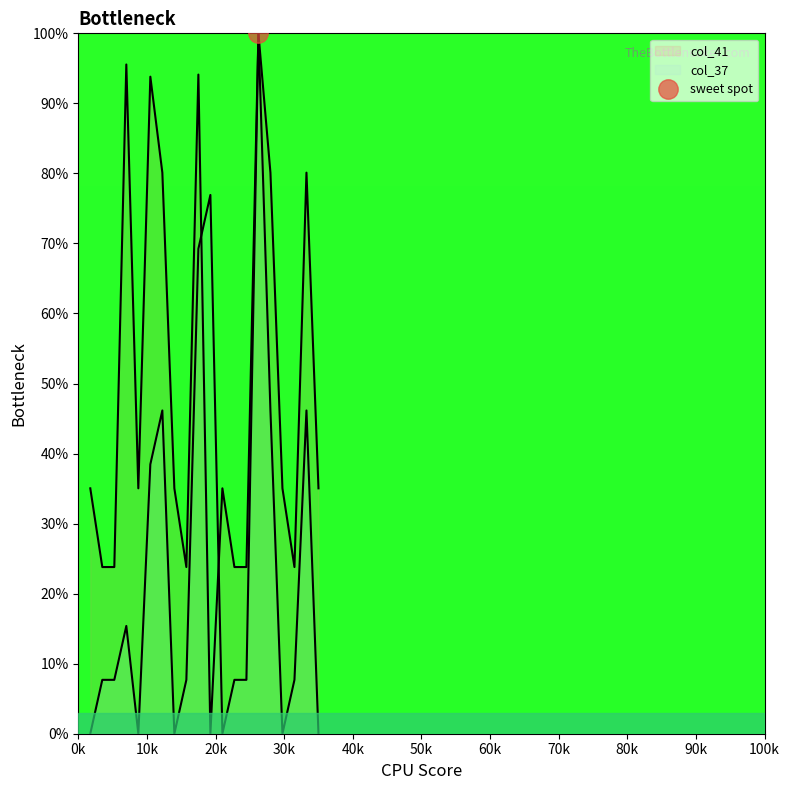

Is it true that col_37 equals -30.4 at 17?

False